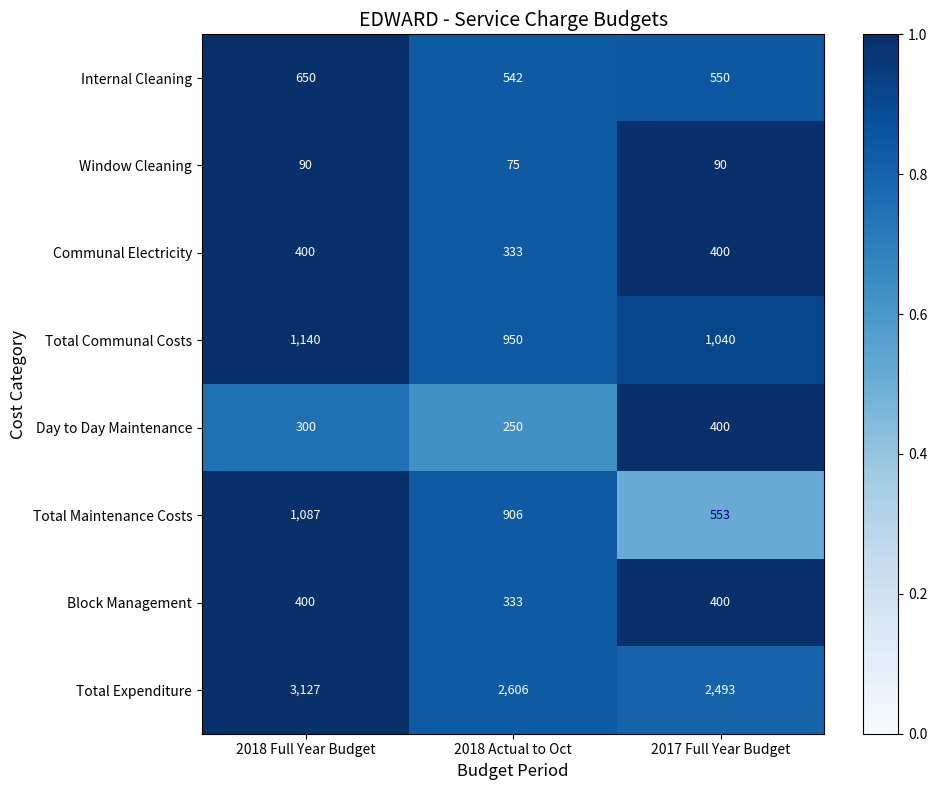

Between 2018 Full Year Budget and 2018 Actual to Oct, which series saw the biggest shift?

Total Expenditure